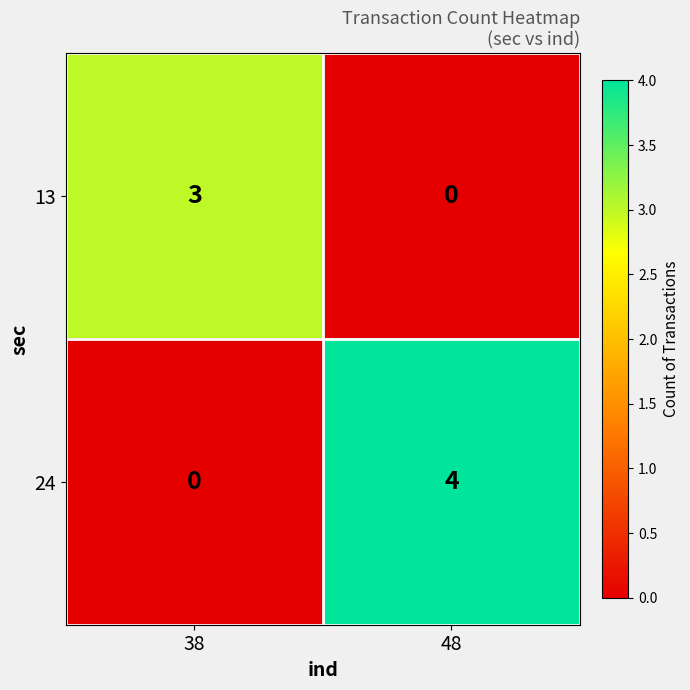

Which series changed the most between 38 and 48?

24